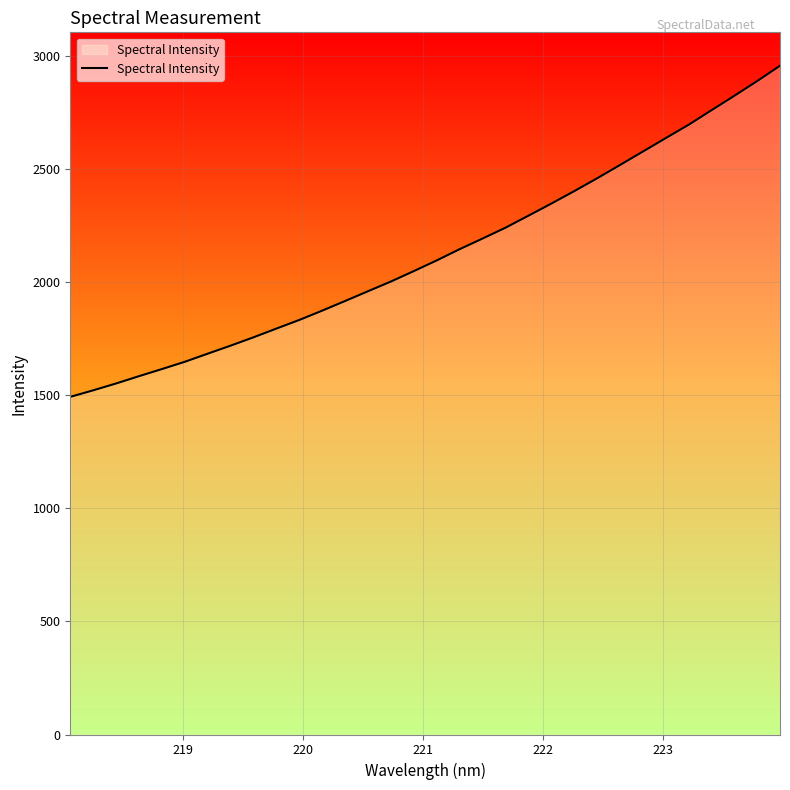

What is the smallest value displayed?

1493.3